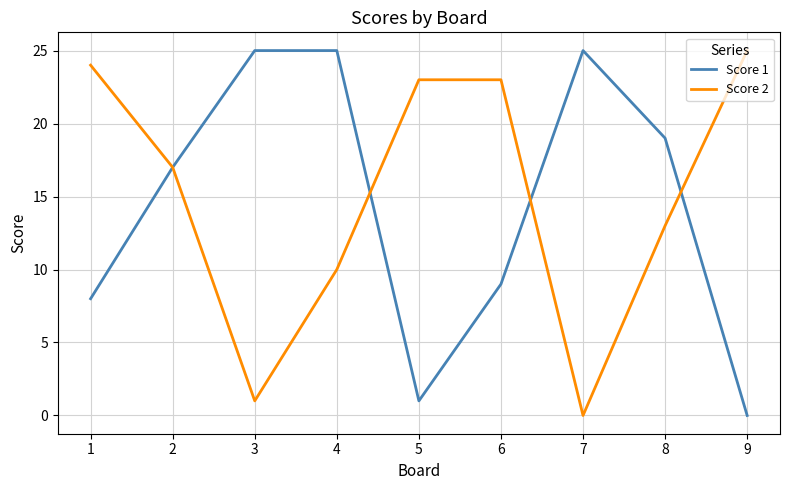

At which category does Score 2 reach its first local valley?

3